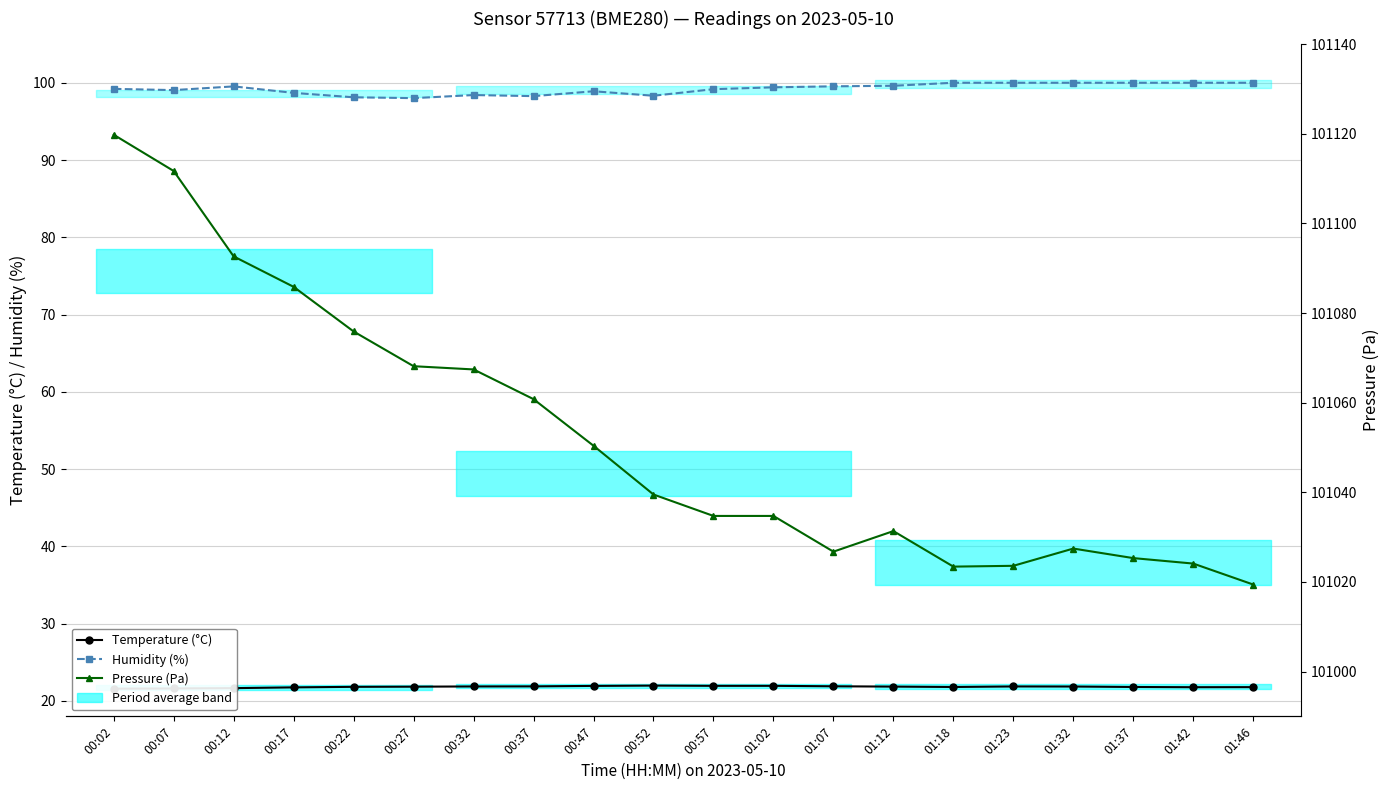

What is the label of the 13th point from the left?

01:07